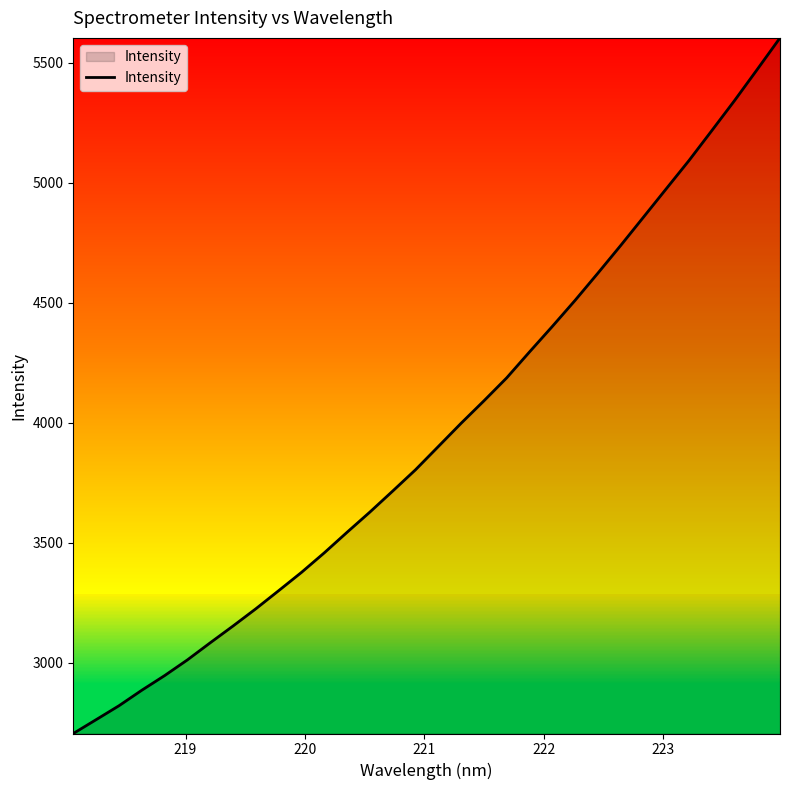

What is the greatest value displayed?

5603.6